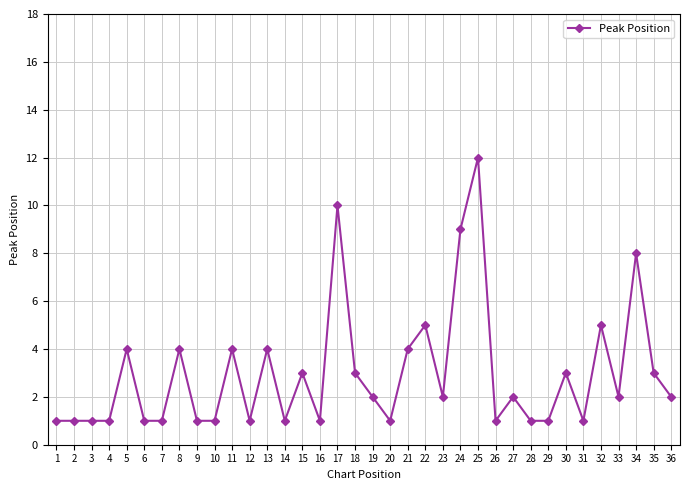

What is the value of the 16th point from the left?

1